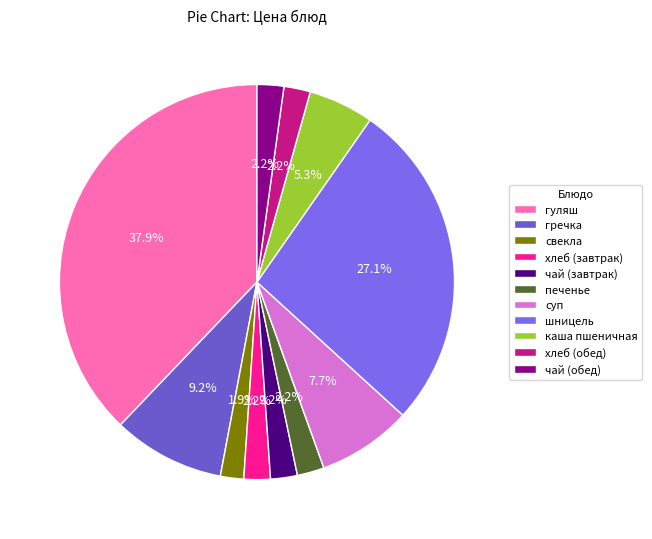

Count the number of slices in the pie.

11